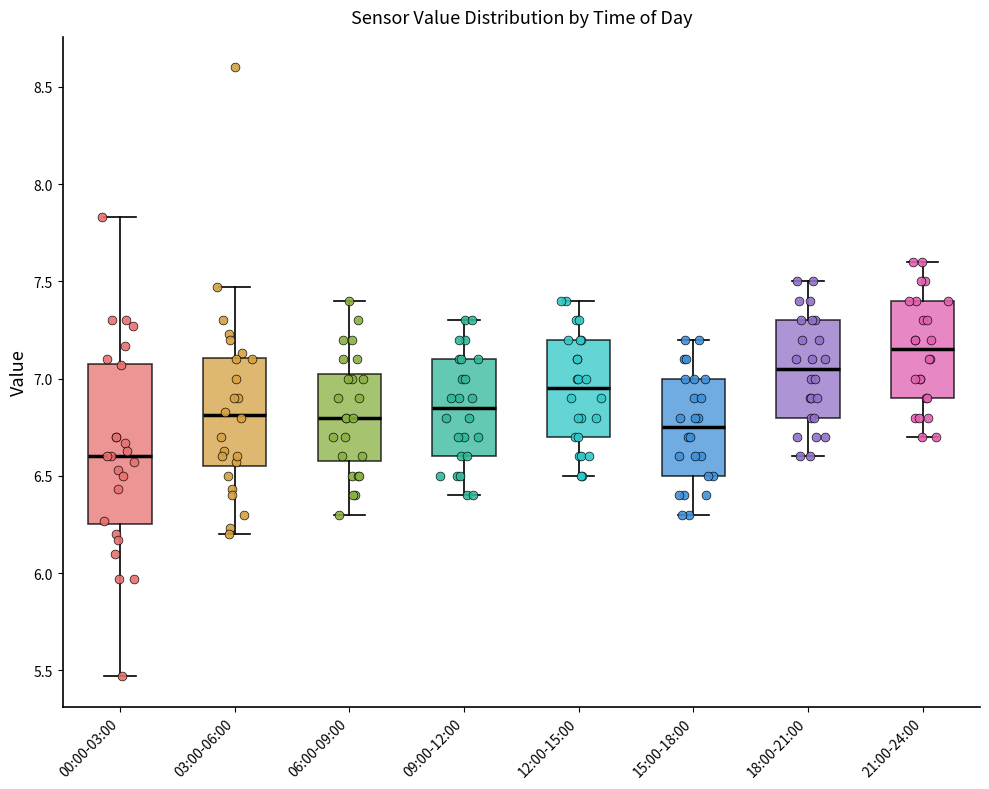

Which box's median line is the lowest?

00:00-03:00